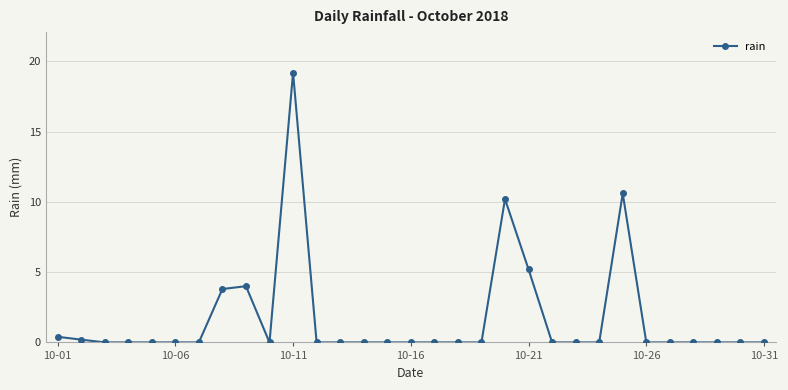

How many data points does each series have?

31